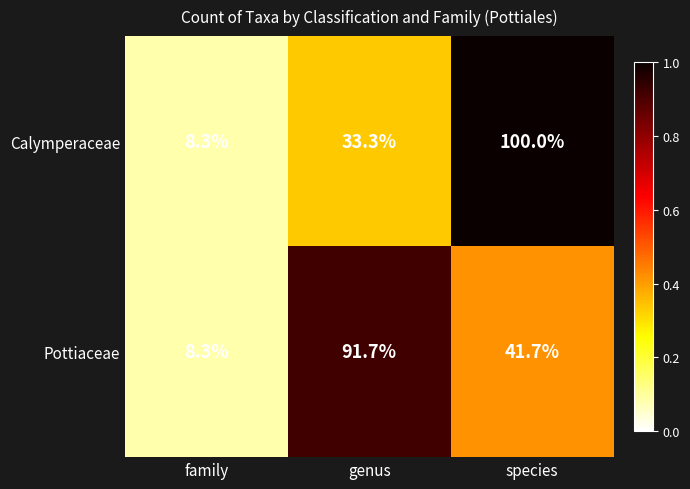

The value of Calymperaceae at family is 8.3. True or false?

True